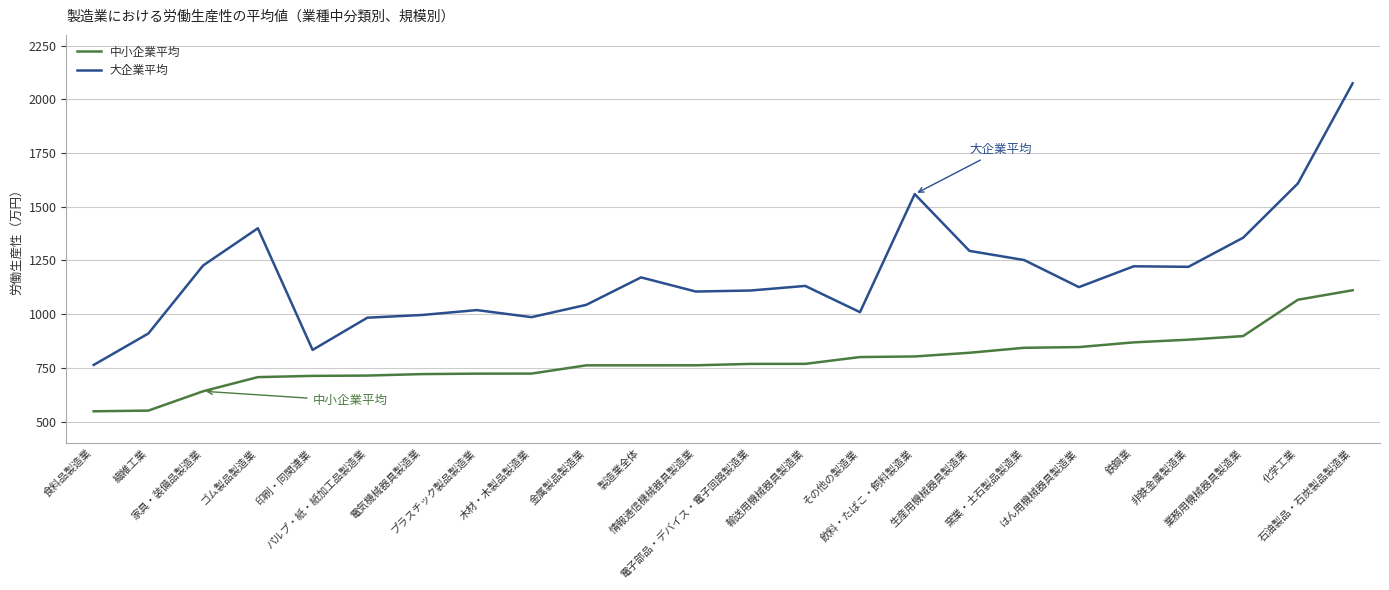

What is the spread (max minus min) of values at 電子部品・デバイス・電子回路製造業?

341.6